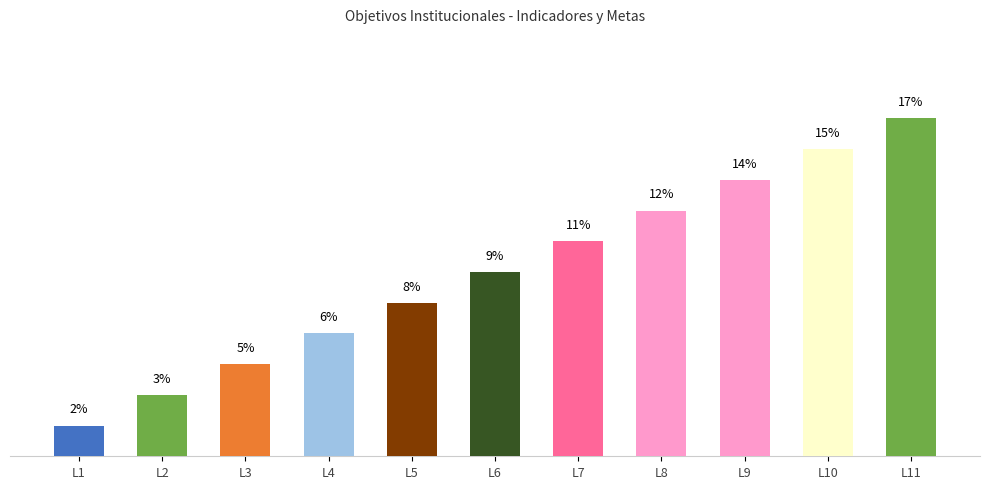

Does the chart contain any negative values?

No